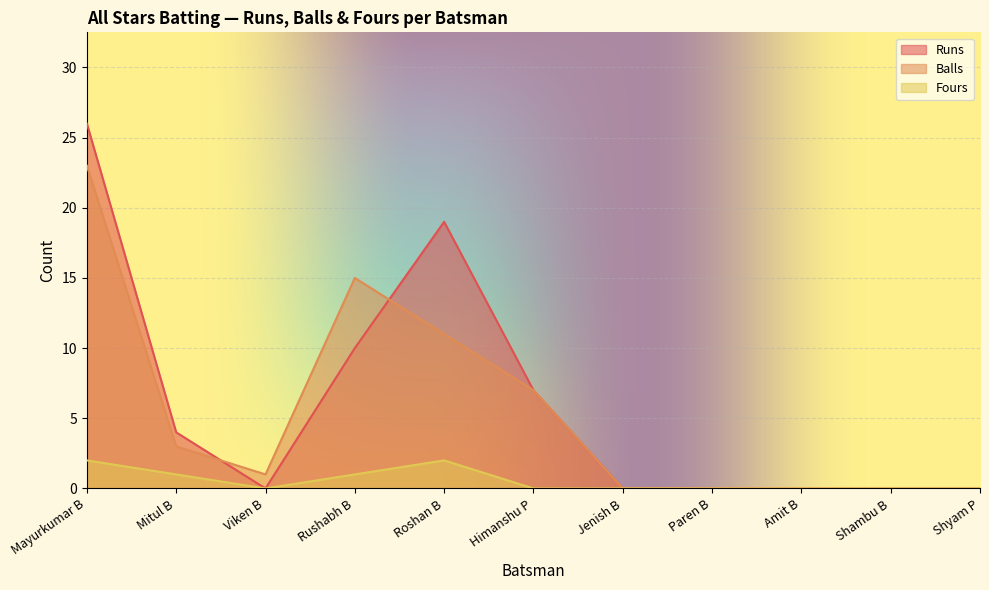

How many lines are shown in the chart?

3